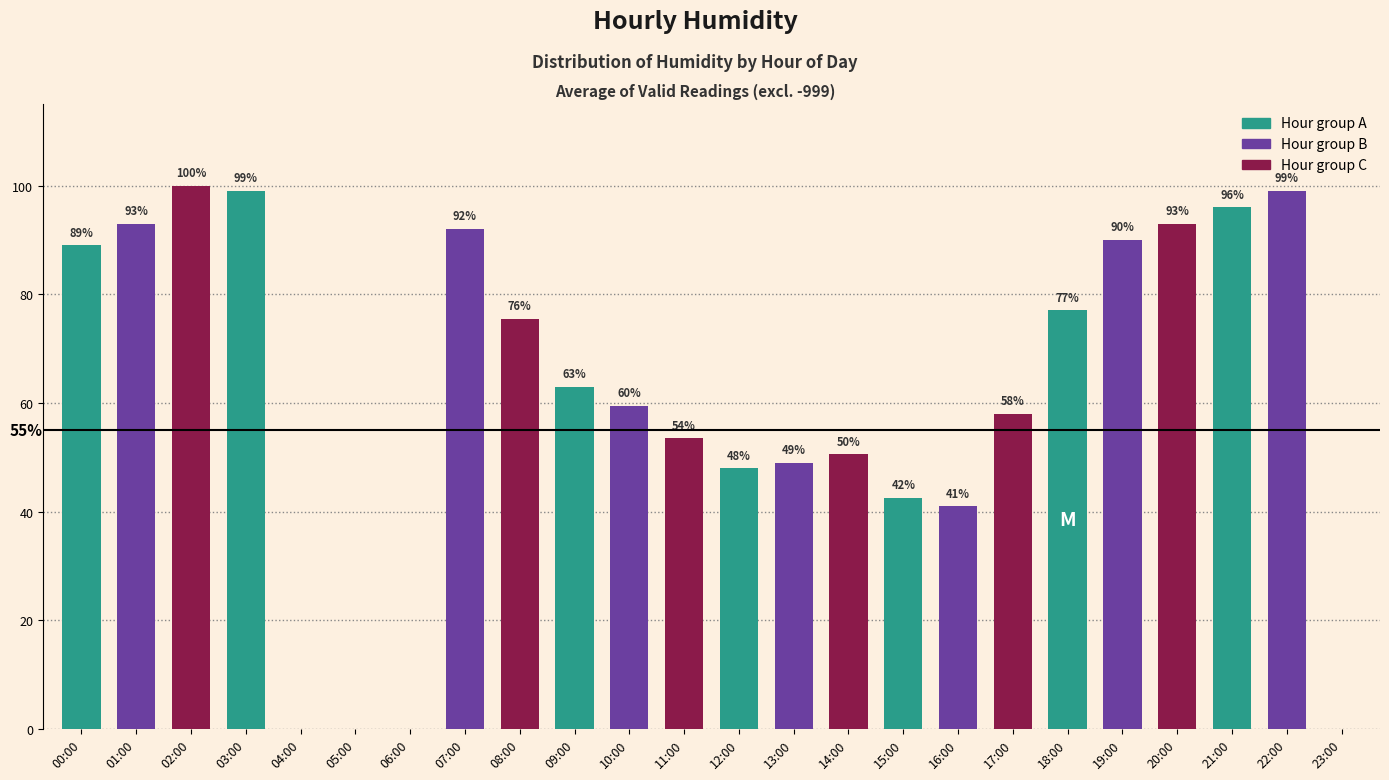

What is the greatest value displayed?

100.0